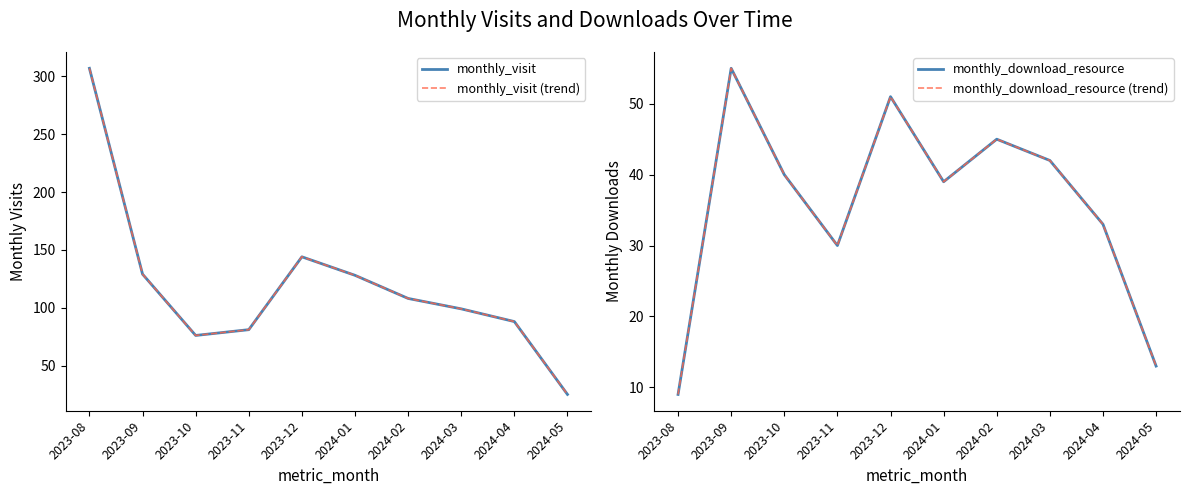

True or false: monthly_visit has more than 1 points higher than both neighbors.

False